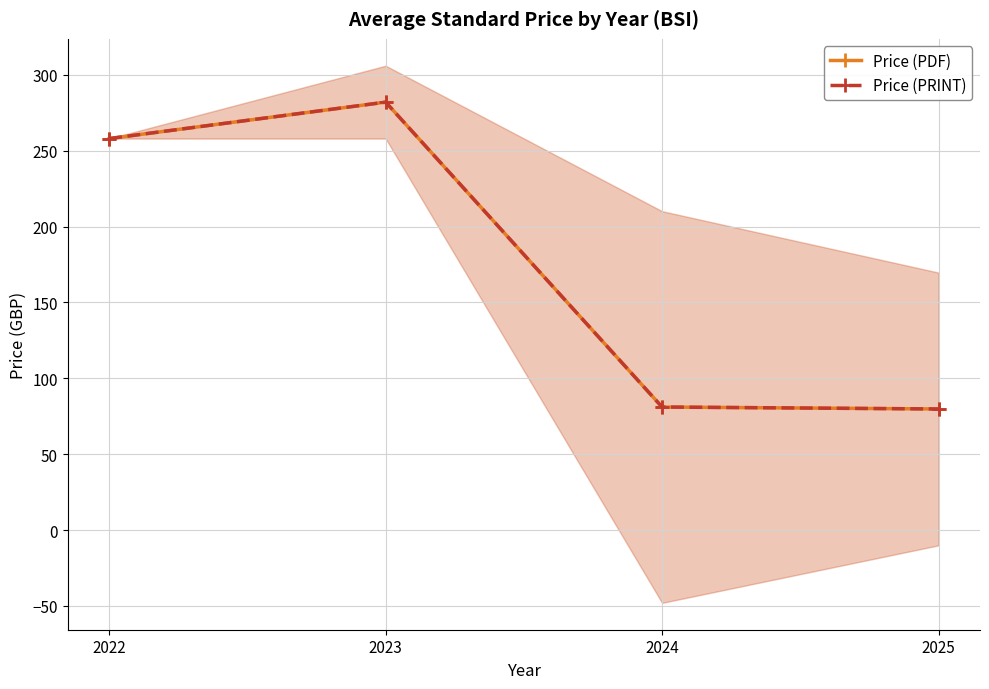

The value of Price (PRINT) at 2025 is 79.8. True or false?

True